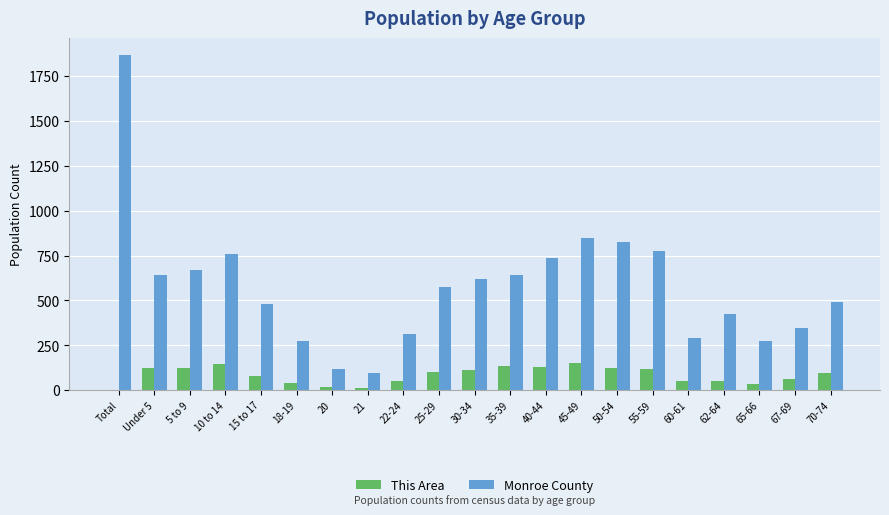

The value of Monroe County at 40-44 is 736. True or false?

True